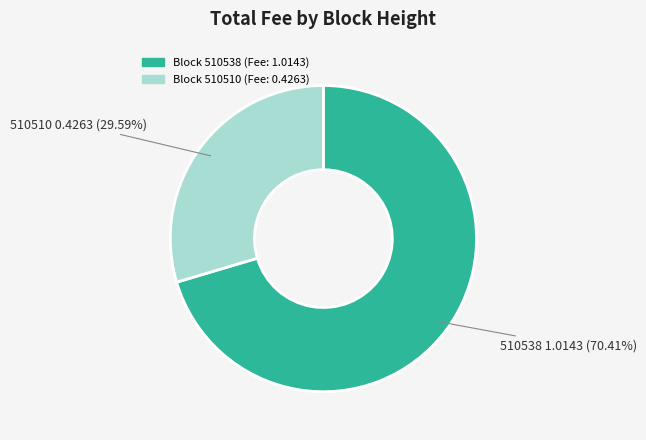

Does any single category account for the majority?

Yes